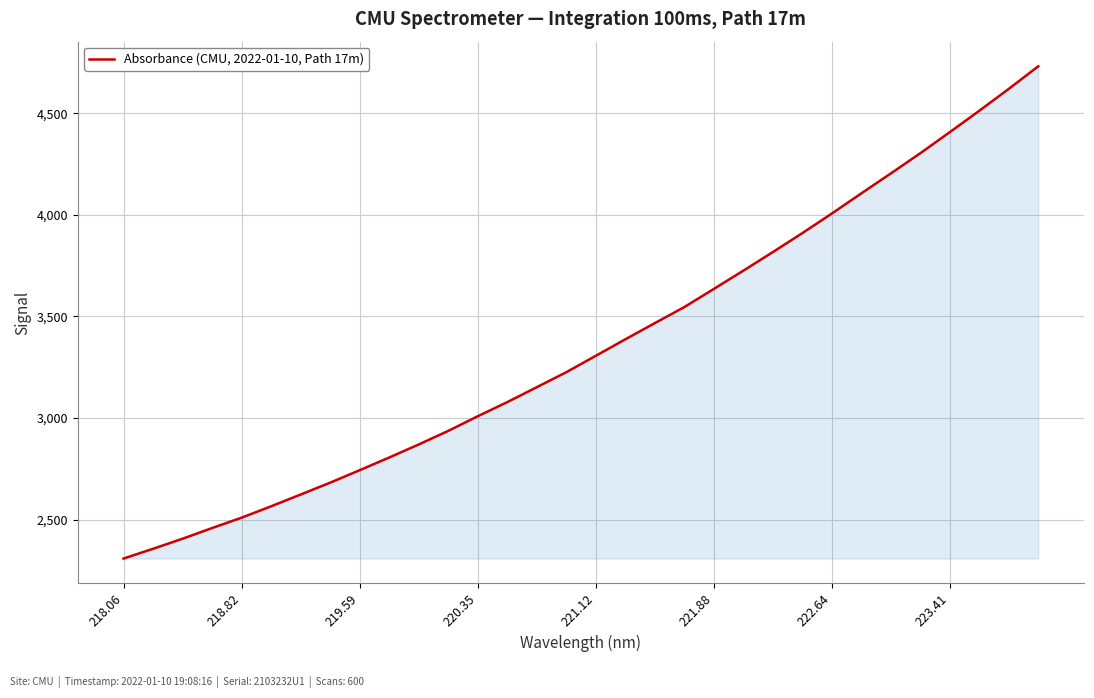

True or false: there are more than 2 points higher than both neighbors.

False